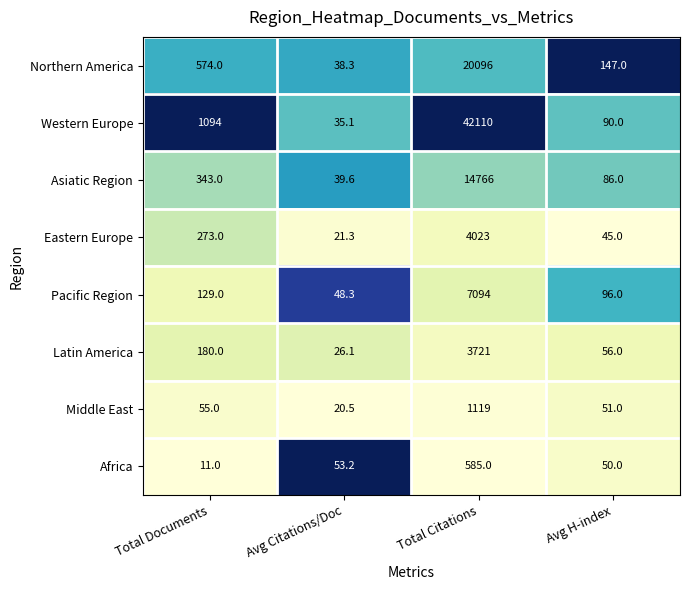

How many distinct data groups are displayed?

8